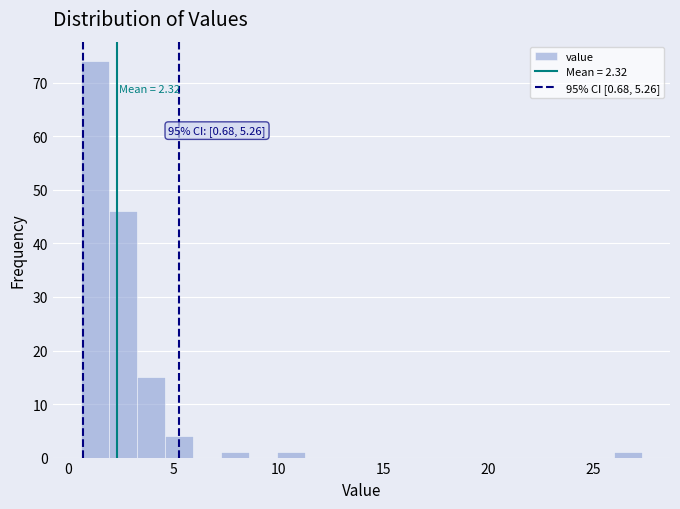

Around what value on the x-axis is the tallest bar? Give the approximate position of its centre, as read against the axis.

1.5